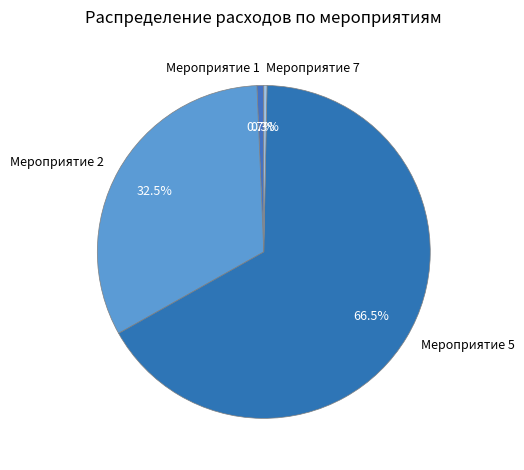

Between Мероприятие 2 and Мероприятие 1, which is larger?

Мероприятие 2